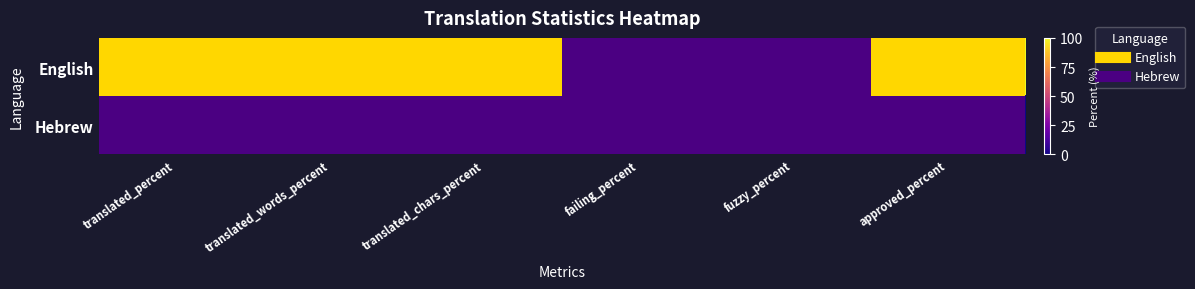

What is the spread (max minus min) of values at approved_percent?

100.0